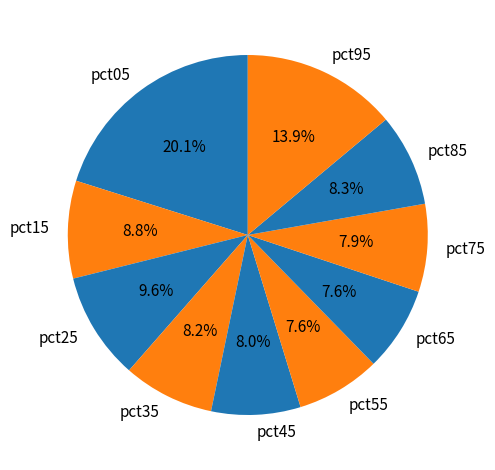

What is the total percentage of pct85 and pct65?

15.9%